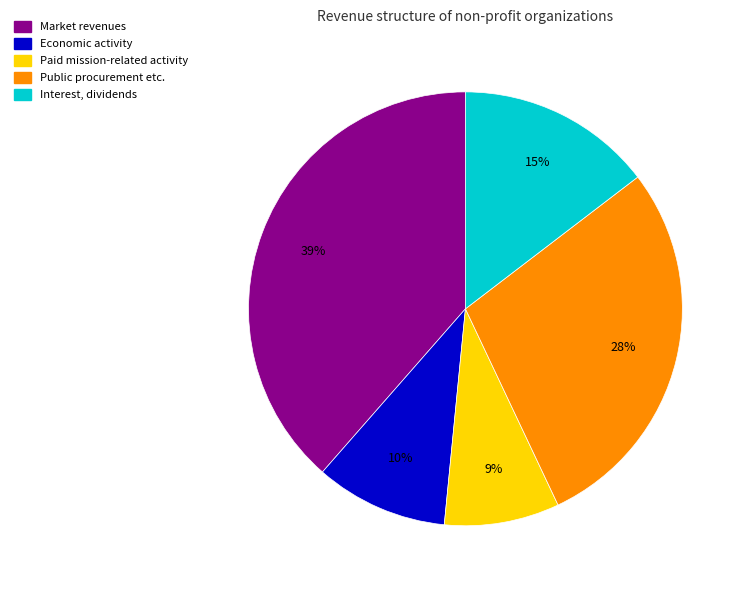

Does Public procurement etc. represent more than half of the total?

No